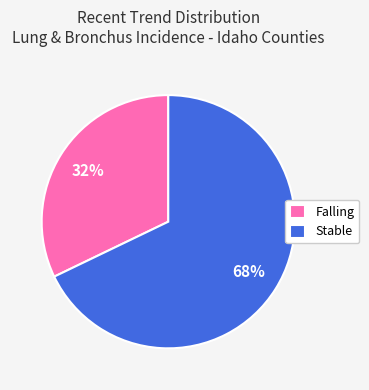

What is the smallest slice in the pie chart?

Falling